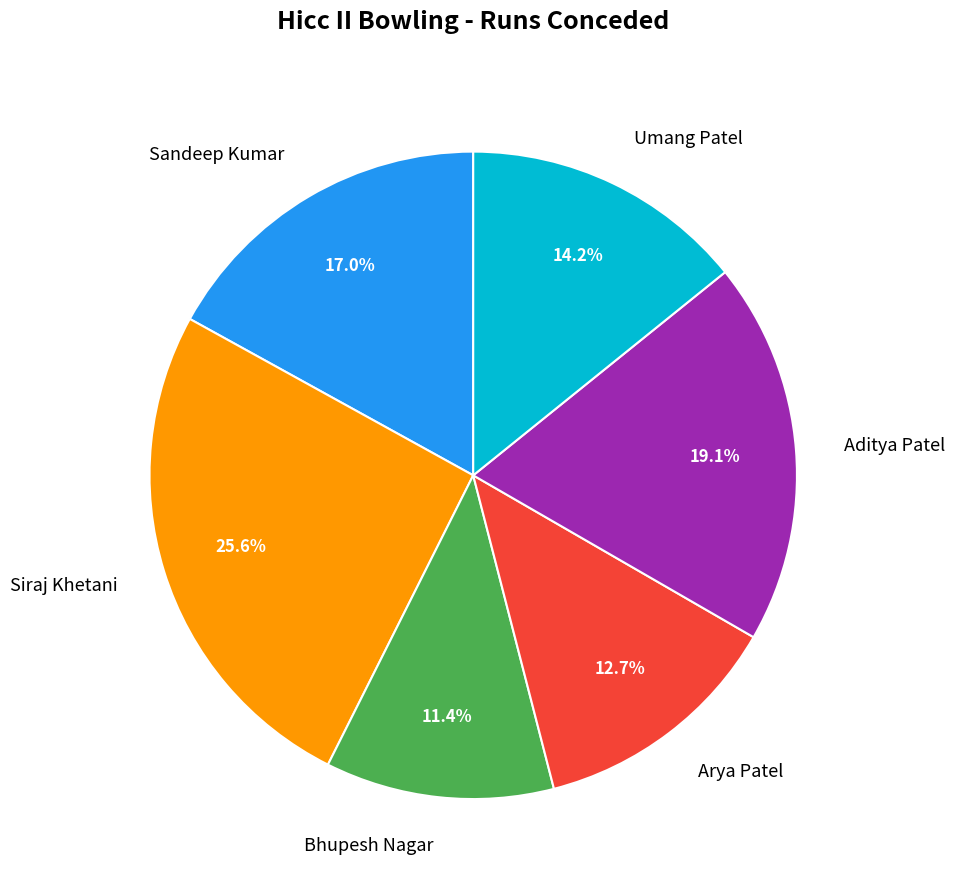

Between Arya Patel and Aditya Patel, which is larger?

Aditya Patel